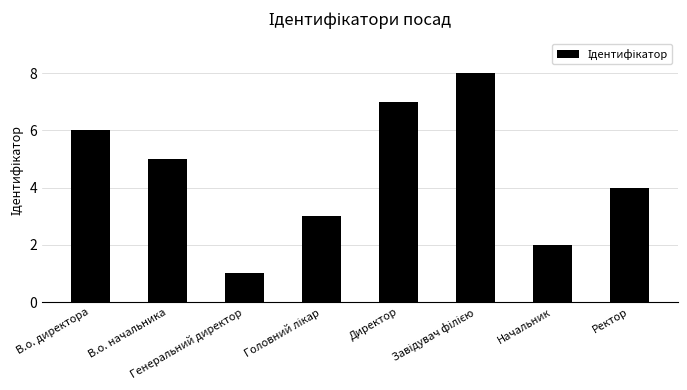

What is the difference between the maximum and second lowest values?

6